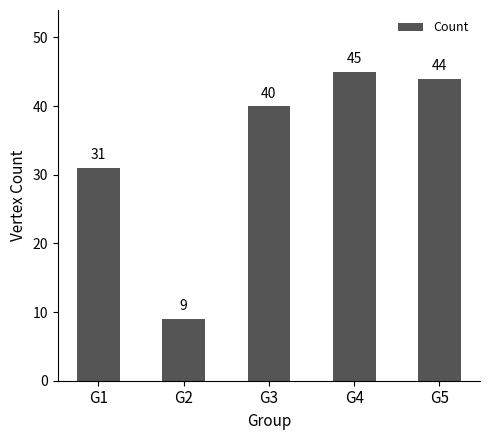

Reading right to left, extract all data points from this chart.

G5=44	G4=45	G3=40	G2=9	G1=31